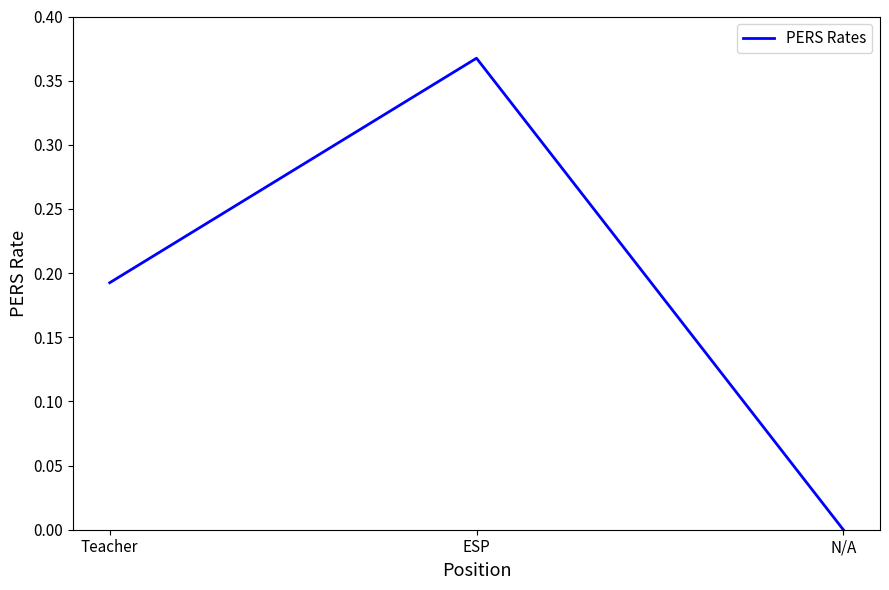

What position from the right is ESP?

2